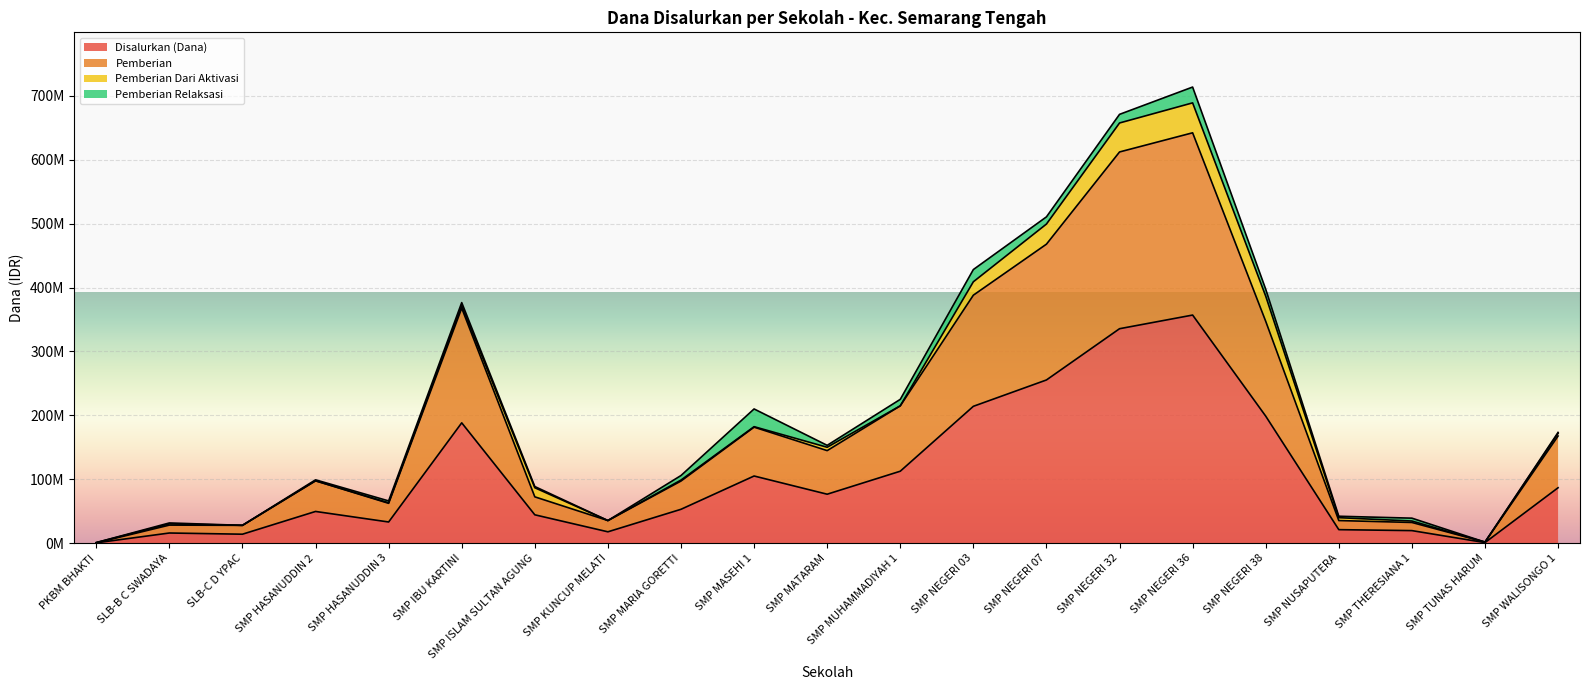

Where does the Disalurkan (Dana) series first go above 52875000?

SMP IBU KARTINI